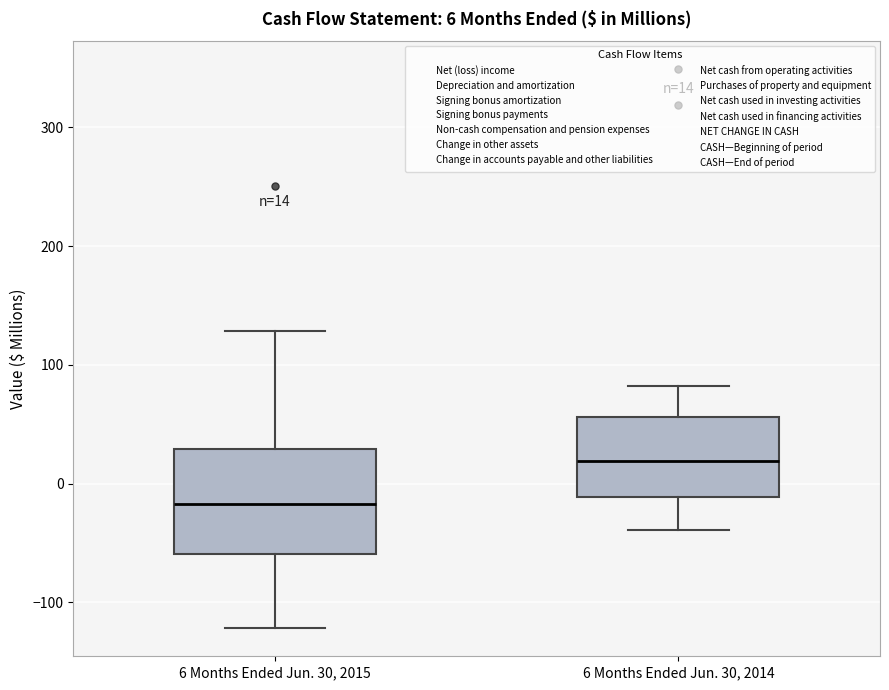

Comparing the boxes themselves (not the whiskers), which one is the tallest?

6 Months Ended Jun. 30, 2015